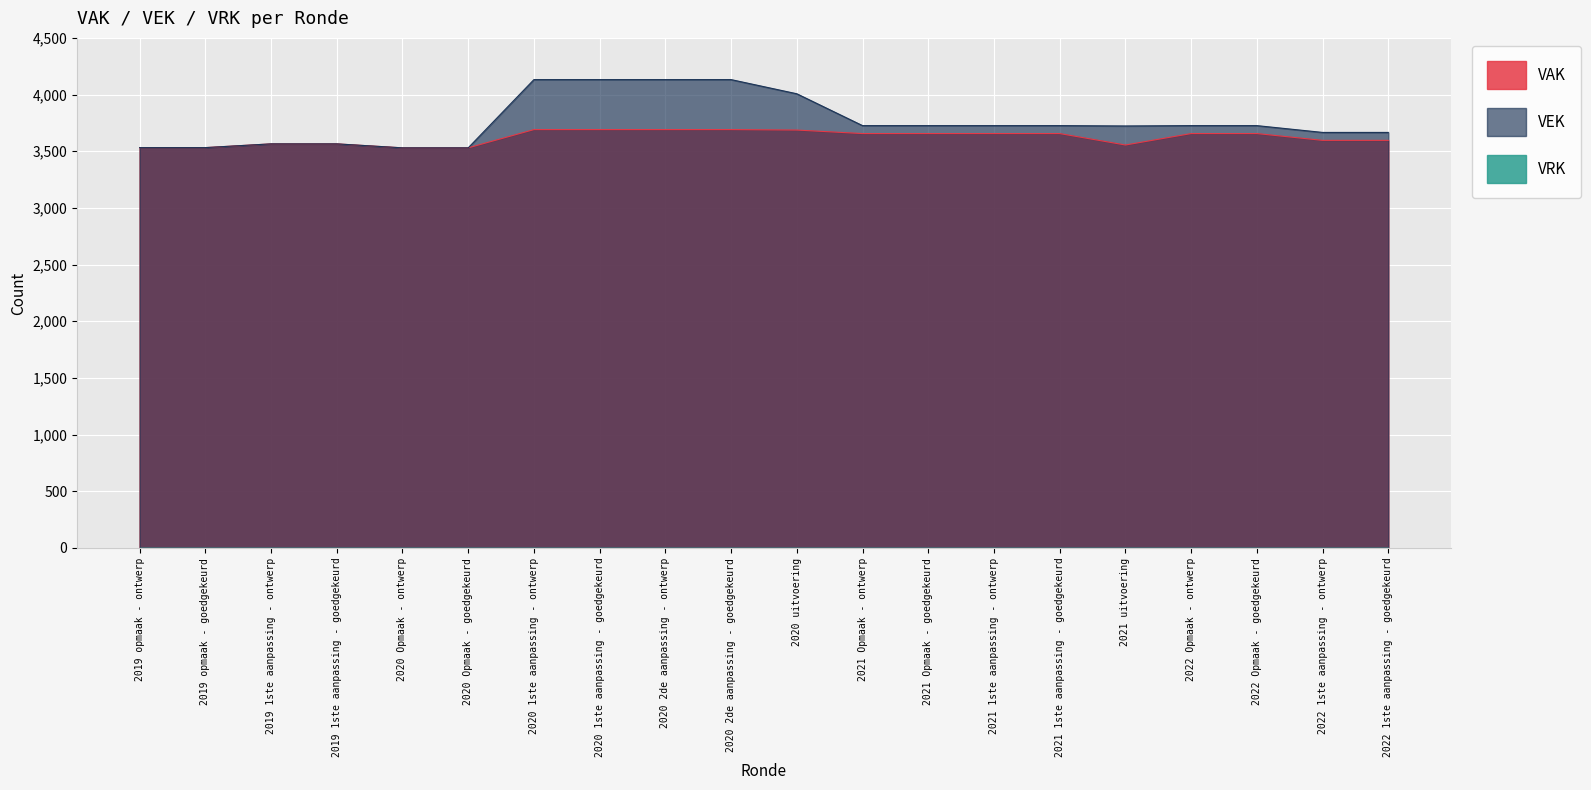

At how many categories does at least one series exceed 3619?

14